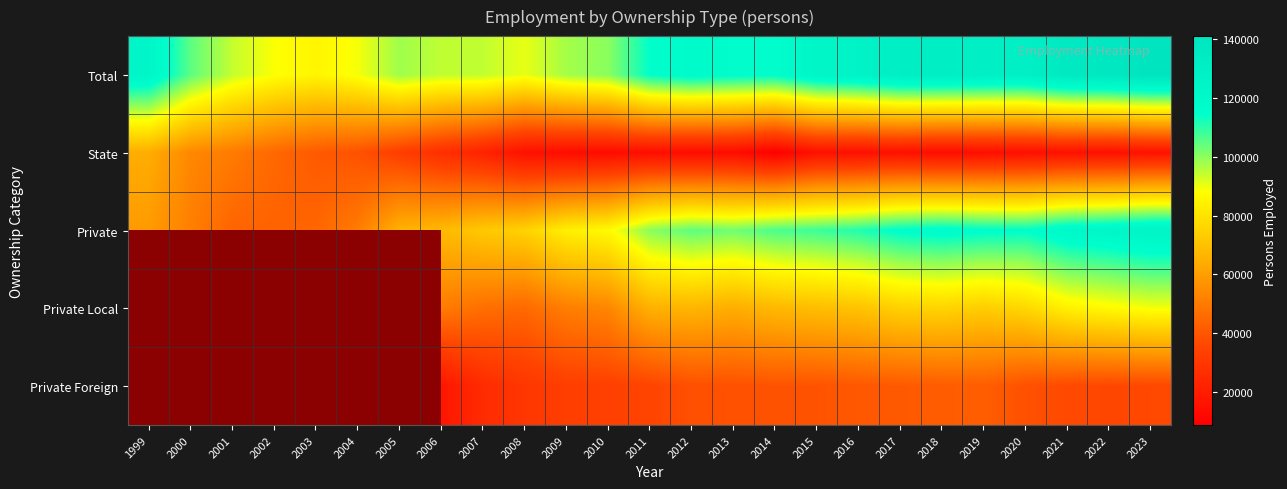

What is the sum of all Total values?

2810095.0